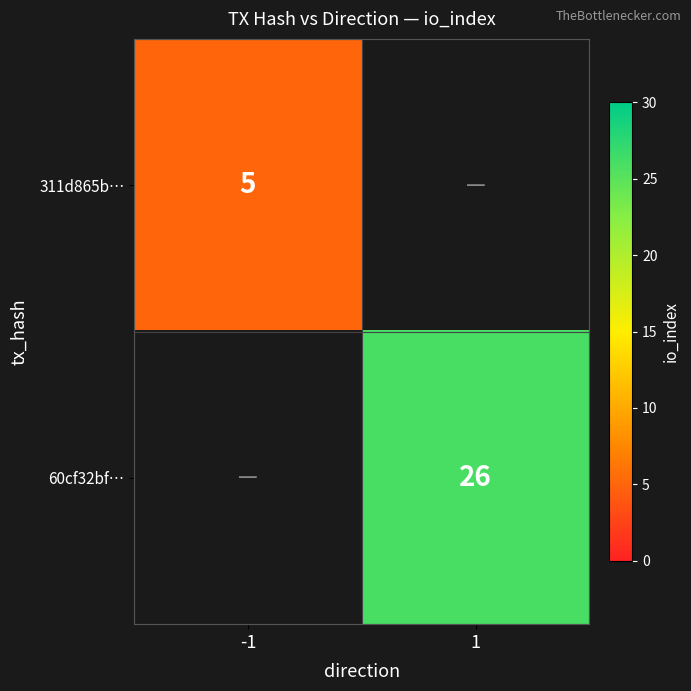

At which category does the chart reach its peak across all series?

1